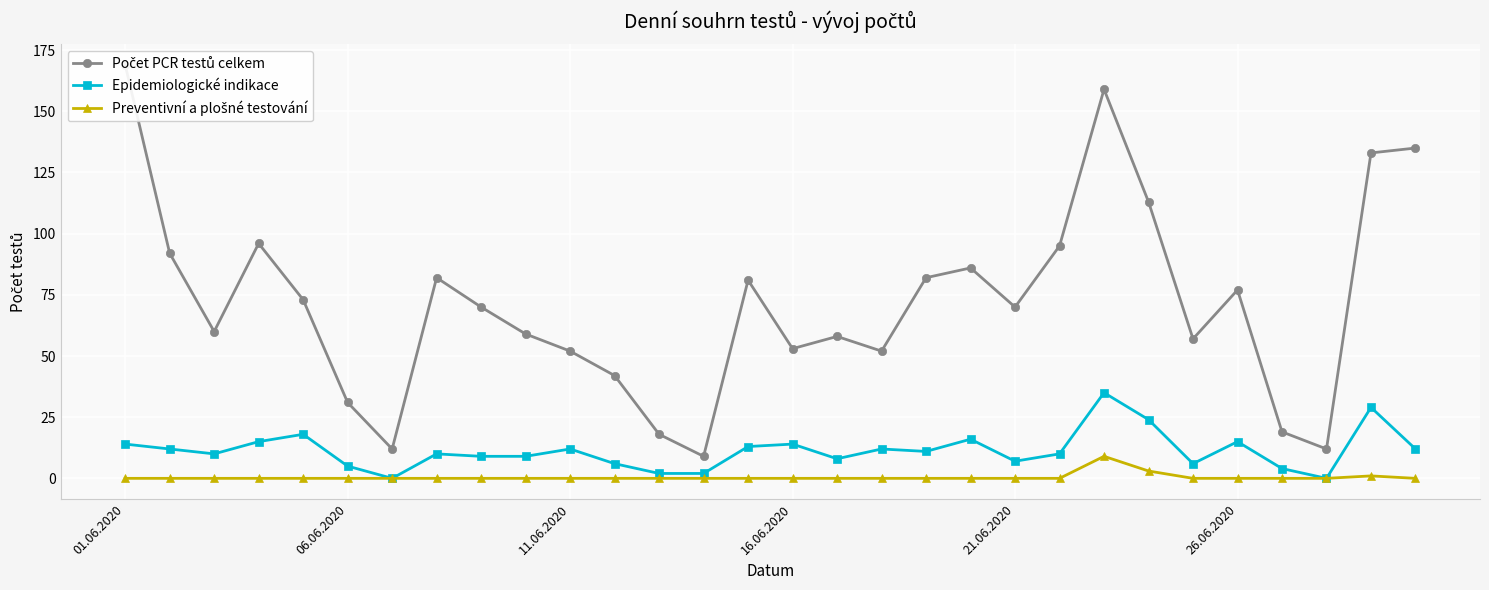

What is the difference between the maximum and second lowest values in the Epidemiologické indikace series?

35